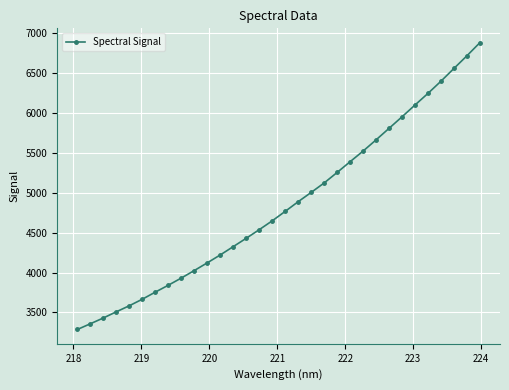

What is the greatest value displayed?

6883.1